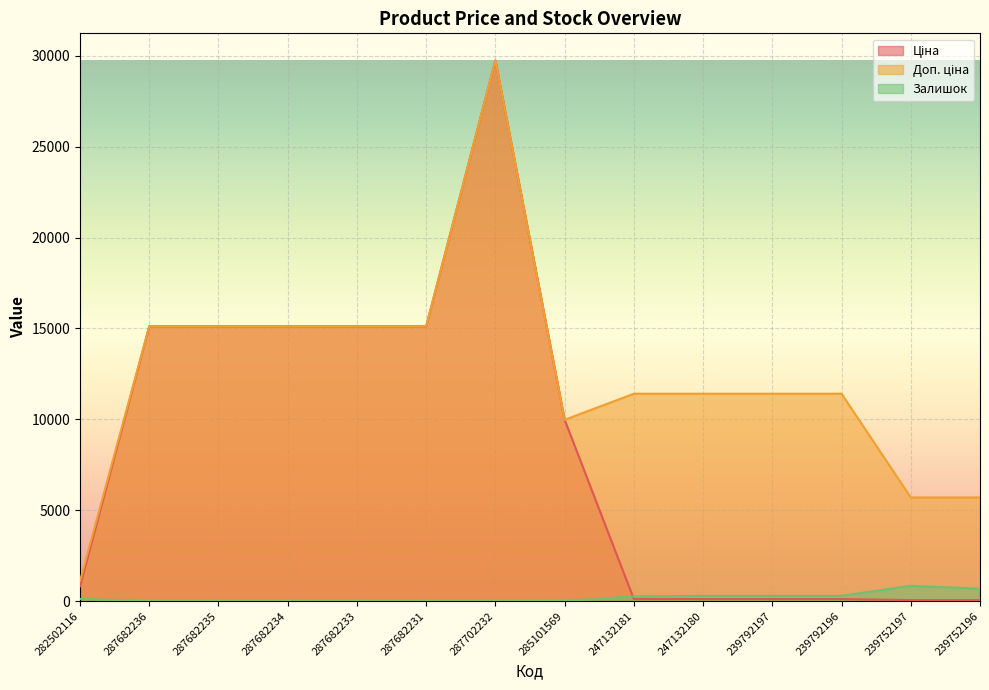

Where is the first local maximum for Ціна?

287702232